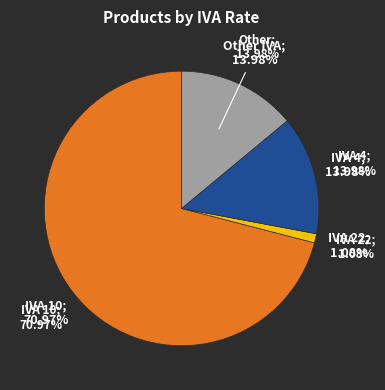

What is the largest slice in the pie chart?

IVA 10